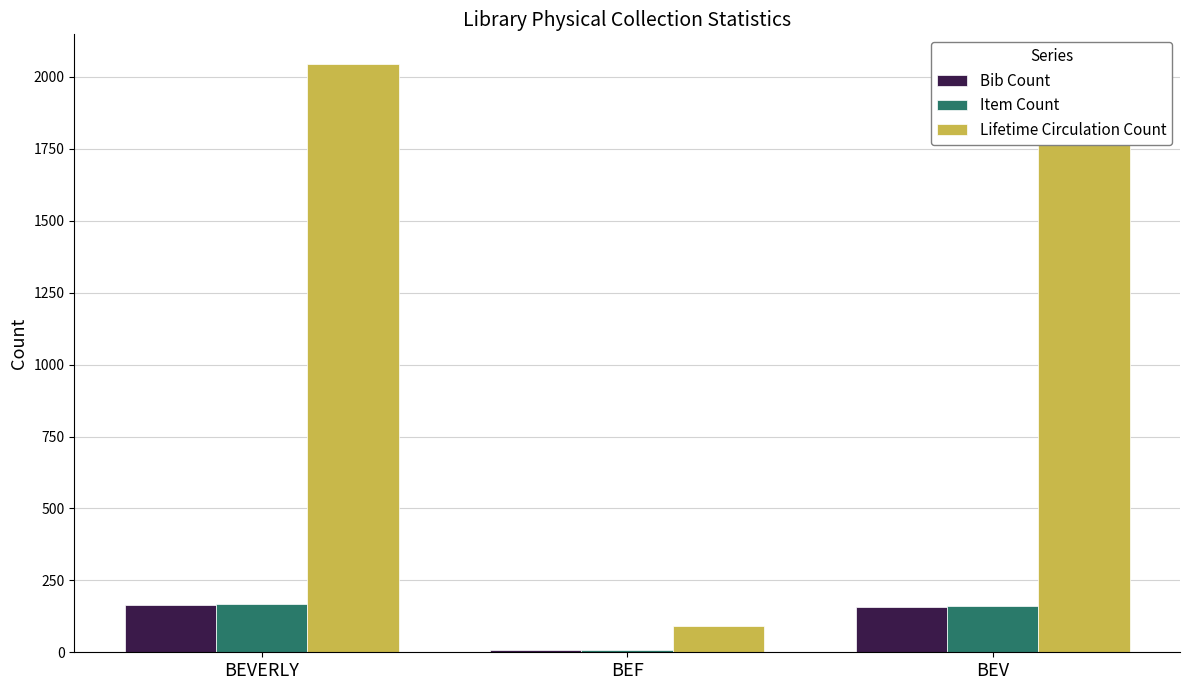

What is the sum of all Lifetime Circulation Count values?

4092